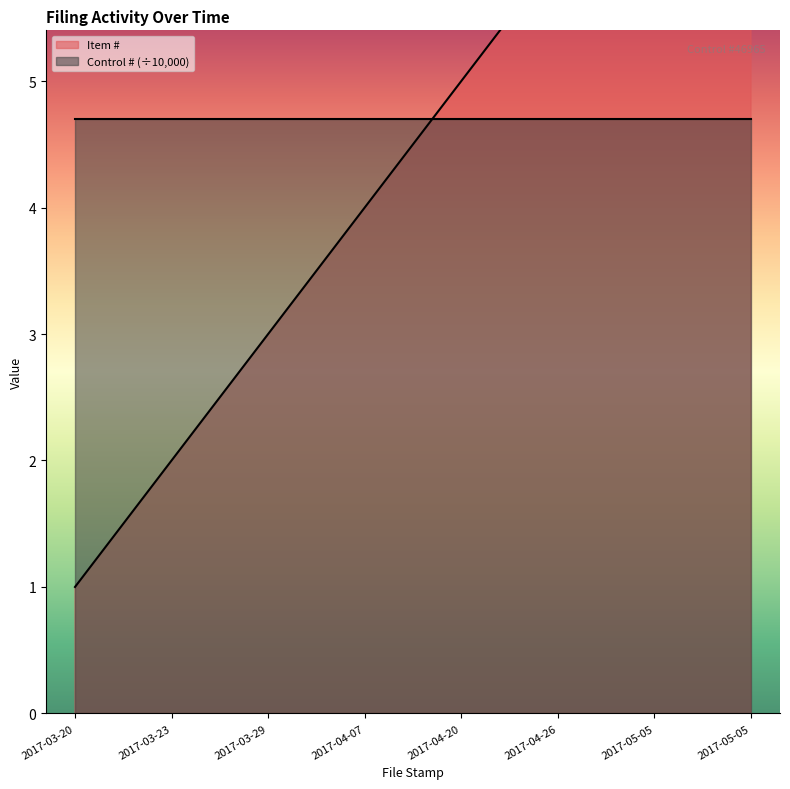

Rank the categories by value from highest to lowest.

2017-05-05, 2017-05-05, 2017-04-26, 2017-04-20, 2017-04-07, 2017-03-29, 2017-03-23, 2017-03-20